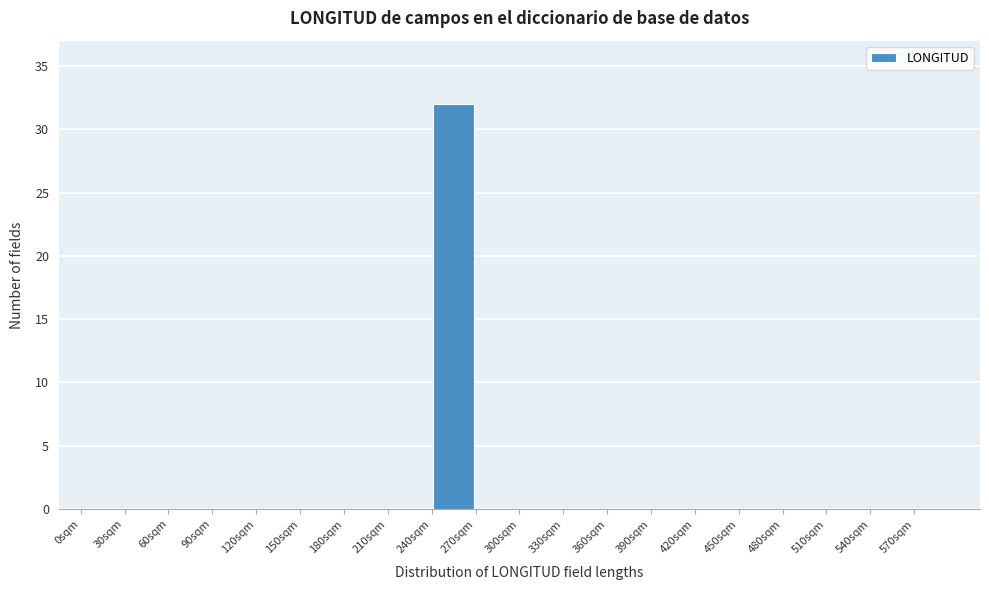

Reading left to right, list every bar in this chart as the range it spans on the x-axis followed by its height. The values are not printed on the chart, so give them approximately, as read against the axis.

0 to 30: 0
30 to 60: 0
60 to 90: 0
90 to 120: 0
120 to 150: 0
150 to 180: 0
180 to 210: 0
210 to 240: 0
240 to 270: 32
270 to 300: 0
300 to 330: 0
330 to 360: 0
360 to 390: 0
390 to 420: 0
420 to 450: 0
450 to 480: 0
480 to 510: 0
510 to 540: 0
540 to 570: 0
570 to 600: 0